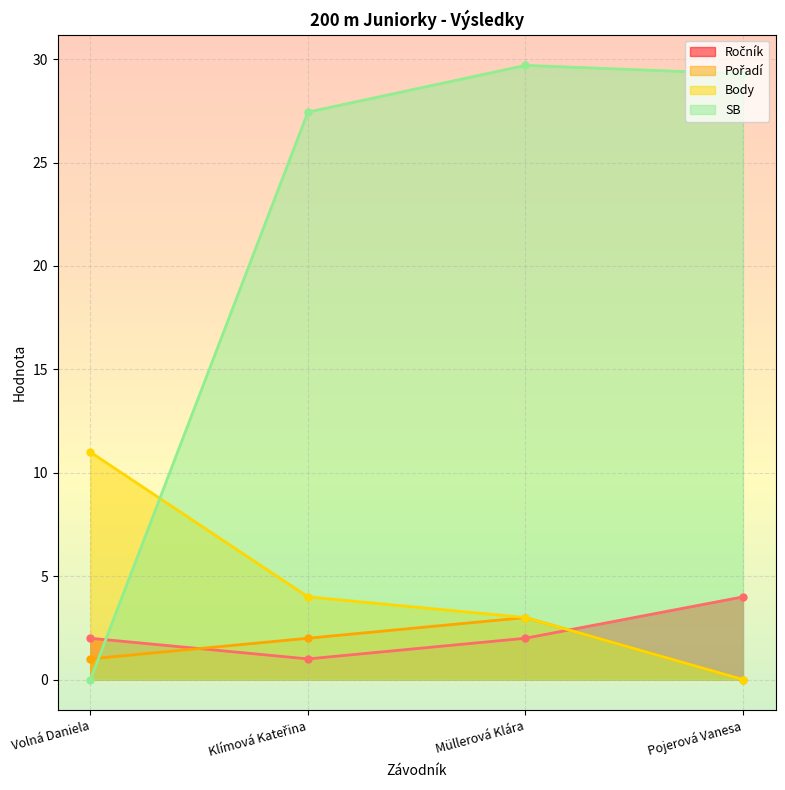

At which category does the chart reach its peak across all series?

Müllerová Klára